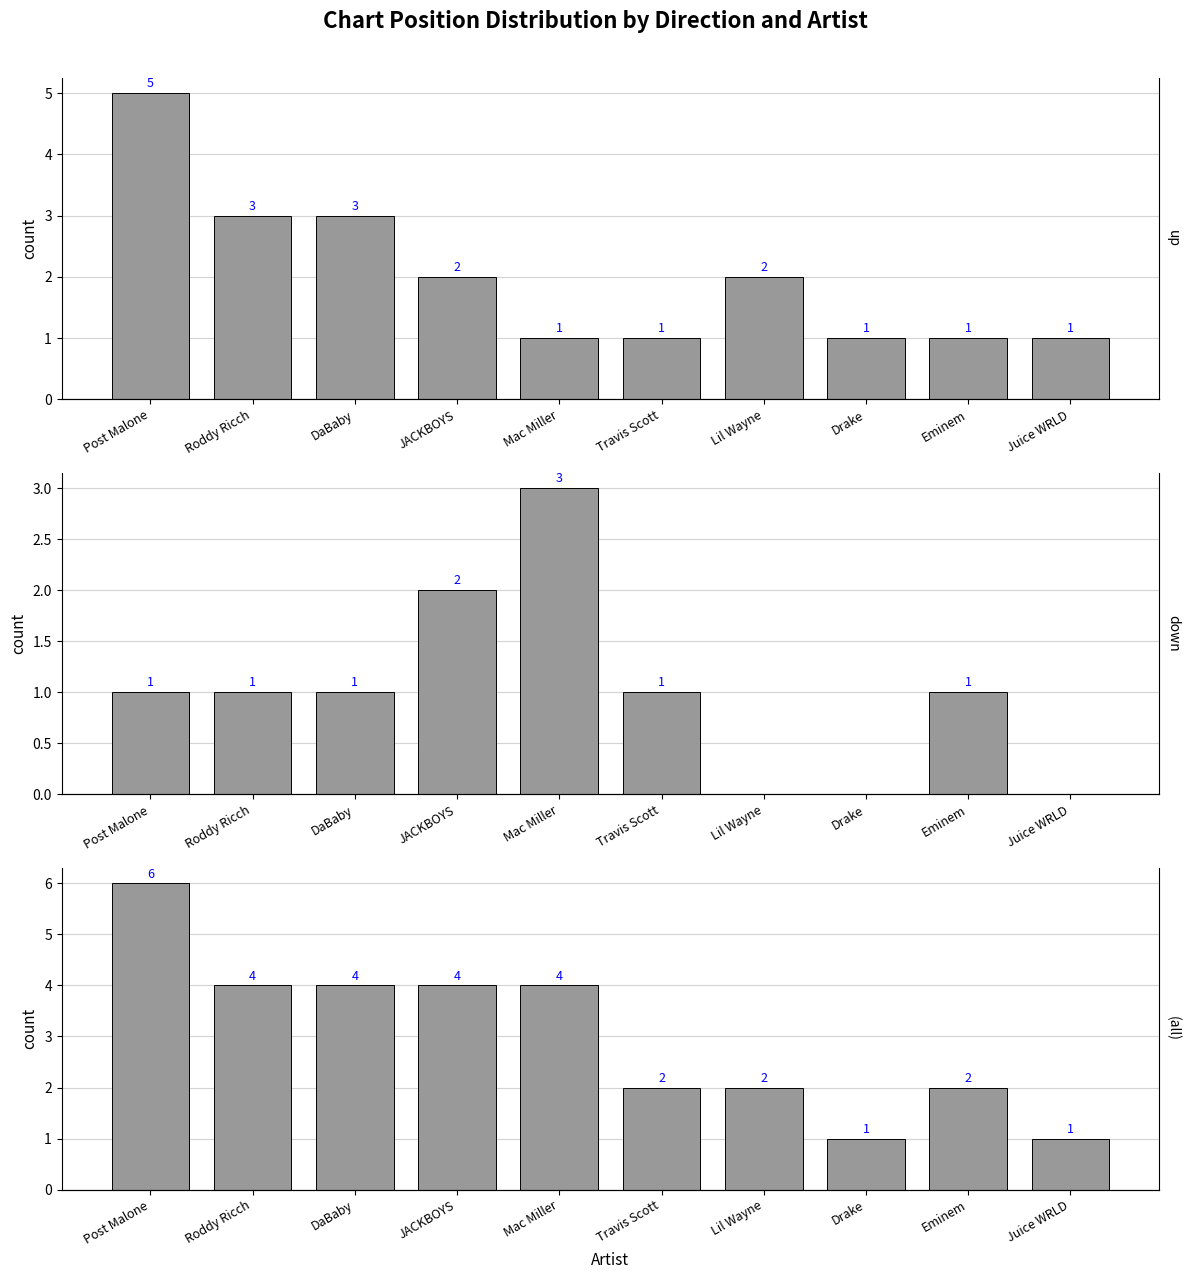

What is the sum of all up values?

20